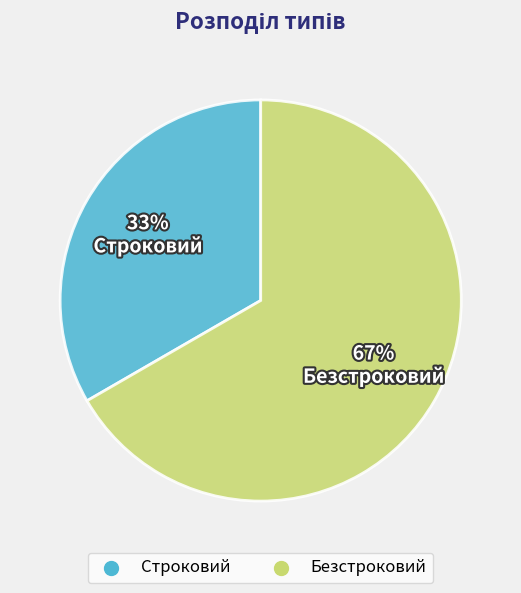

Which slice is the smallest?

Строковий